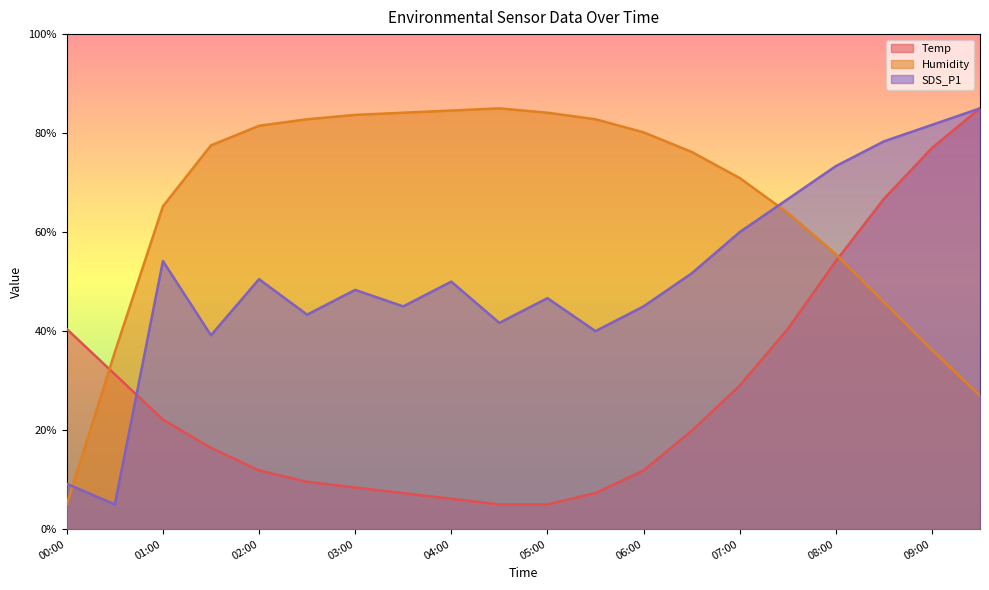

At how many categories does at least one series exceed 17?

20